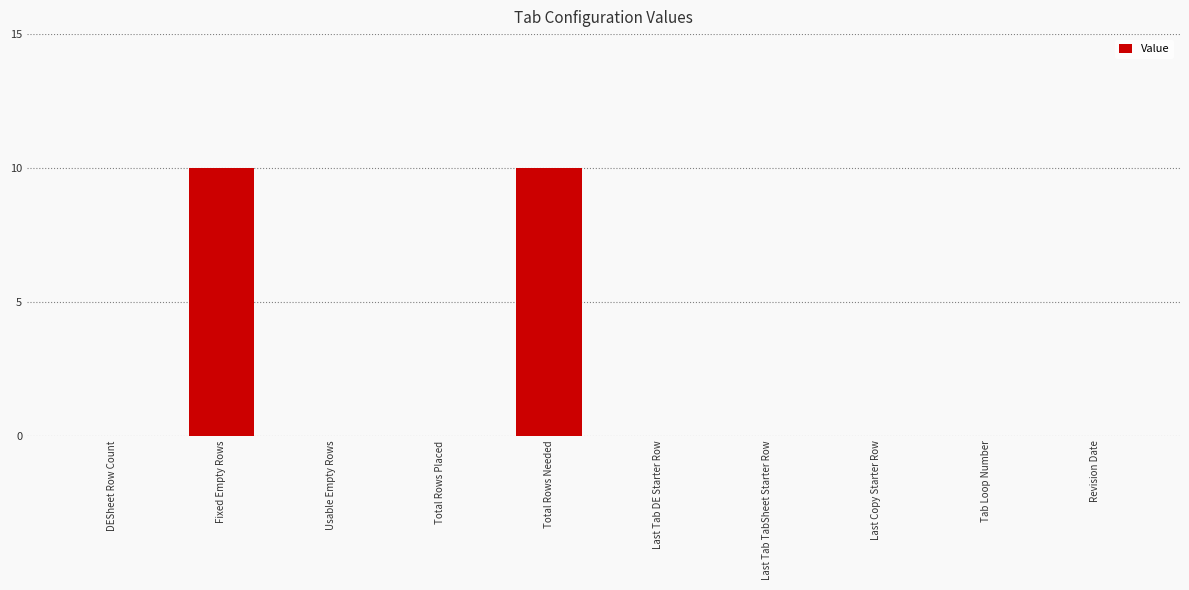

The chart shows a value of 5 at Revision Date. True or false?

False